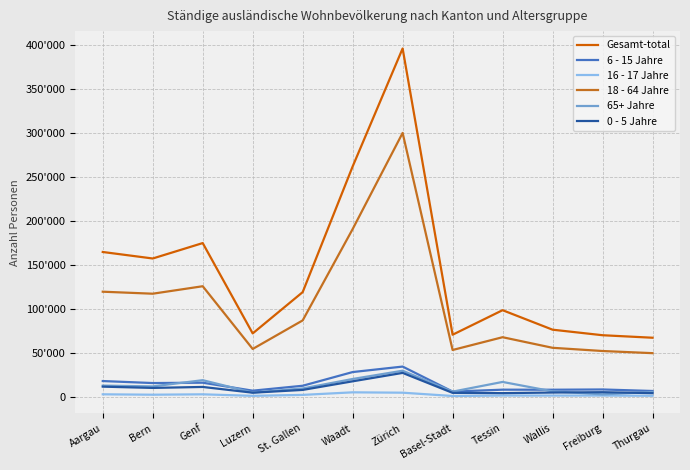

Is this an area chart (filled region under the line)?

No